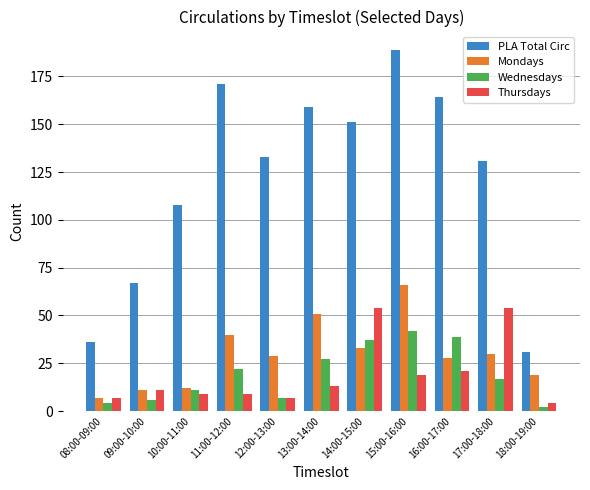

How many values in the Mondays series are below 29?

5